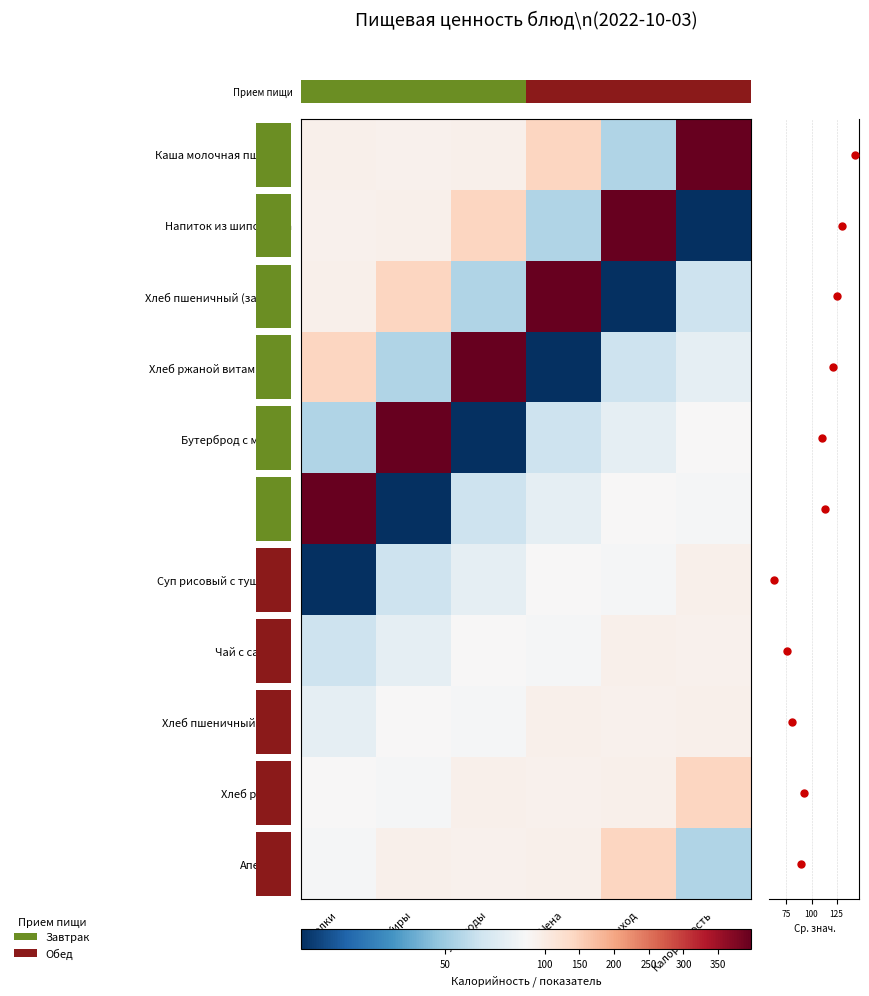

Is the value of Хлеб пшеничный (завтрак) at Углеводы greater than the value of Хлеб пшеничный (обед) at Выход?

No